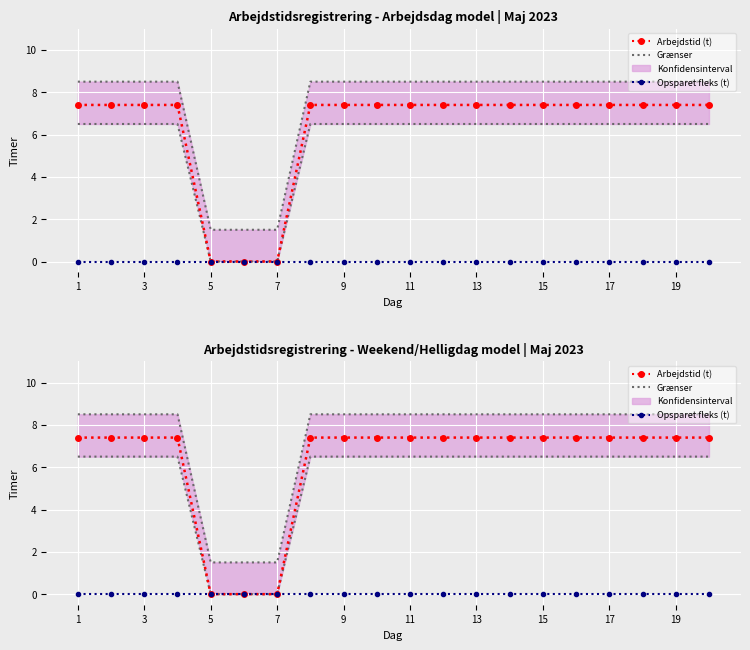

At which category is the sum across all series the highest?

1